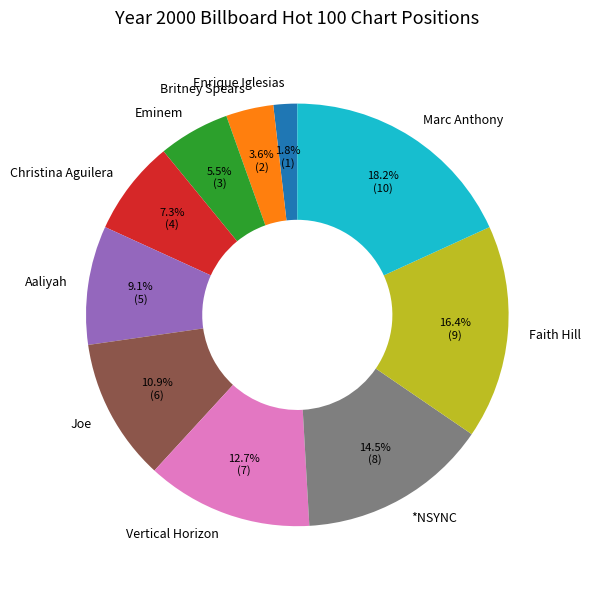

What is the smallest slice in the pie chart?

Enrique Iglesias